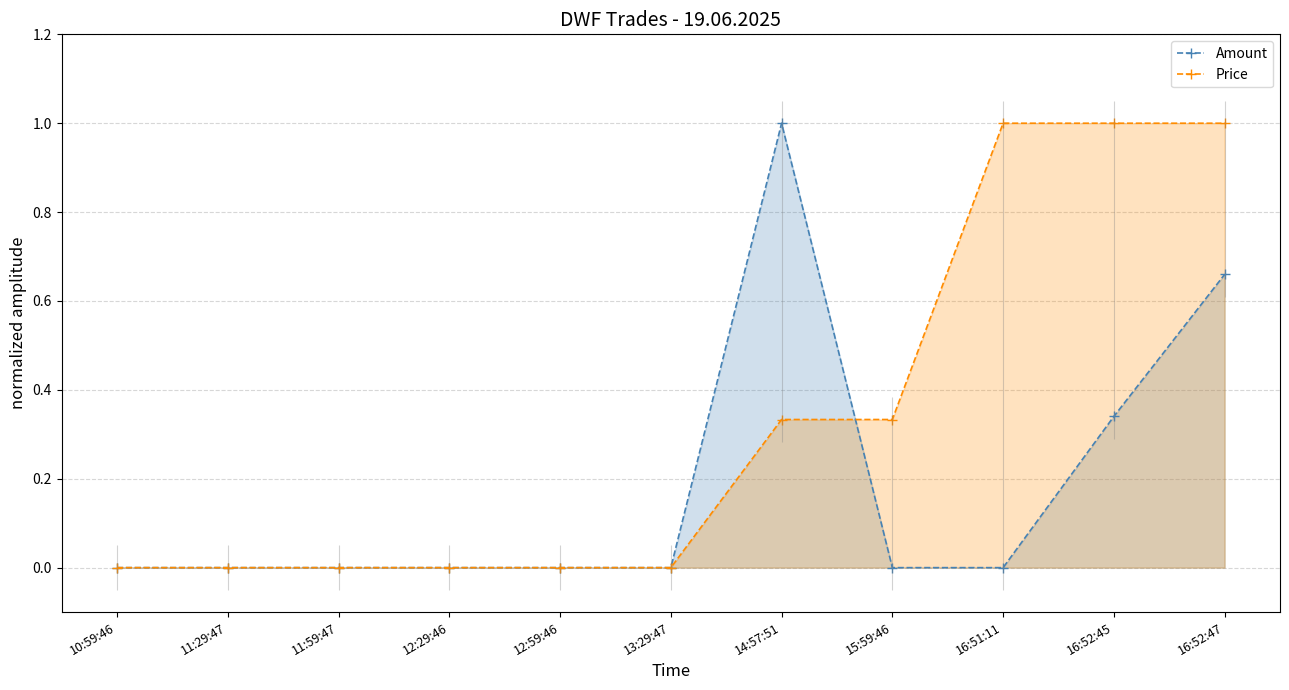

Is it true that Amount equals 0.3 at 16:52:45?

True